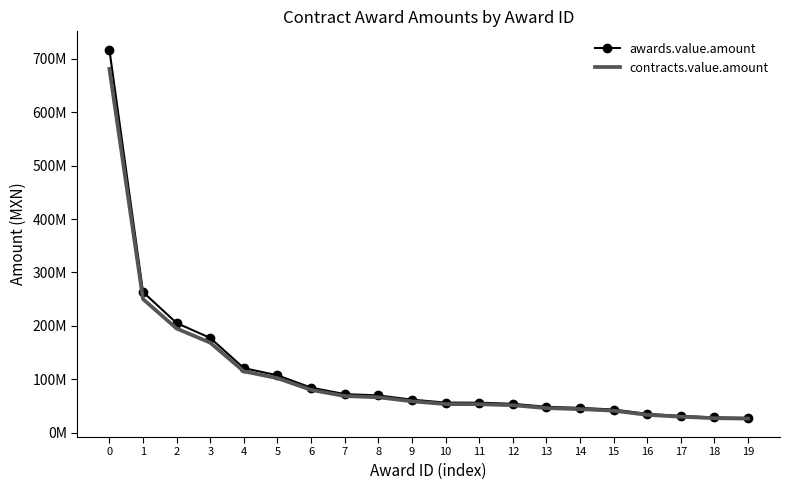

Which series has the largest range (max minus min)?

awards.value.amount